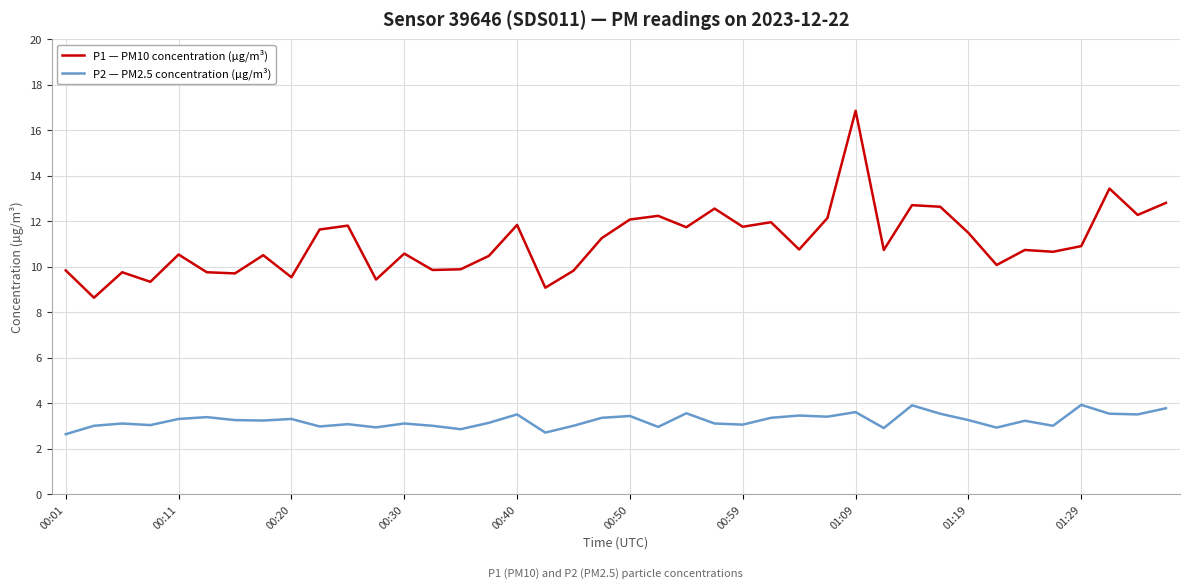

What is the minimum value for P2 — PM2.5 concentration (µg/m³)?

2.6